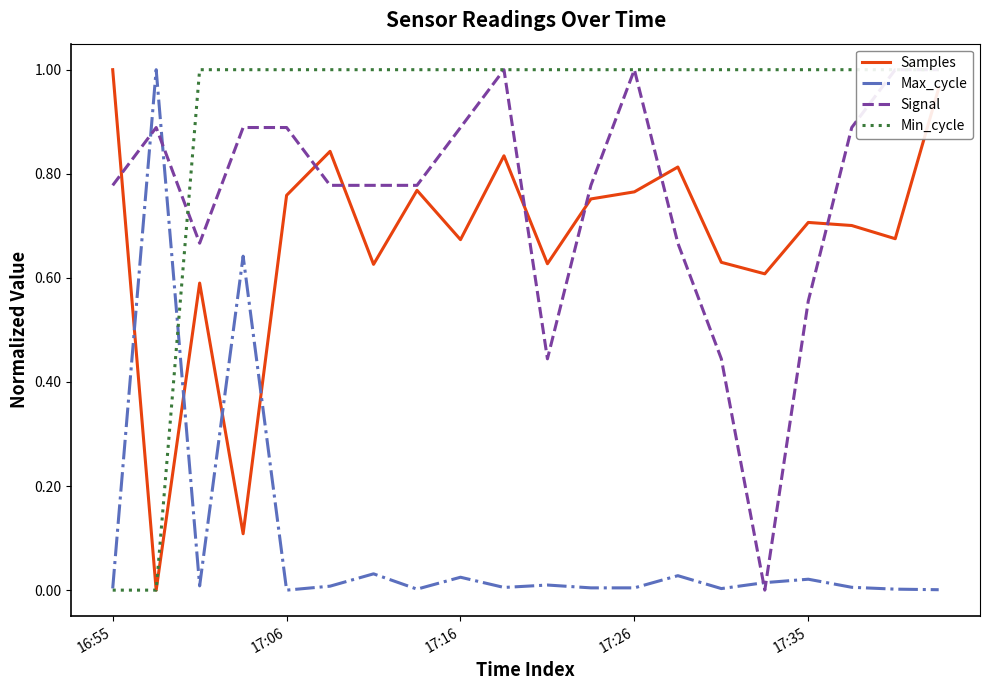

What is the value of the Samples point at the 18th from the left?

0.7